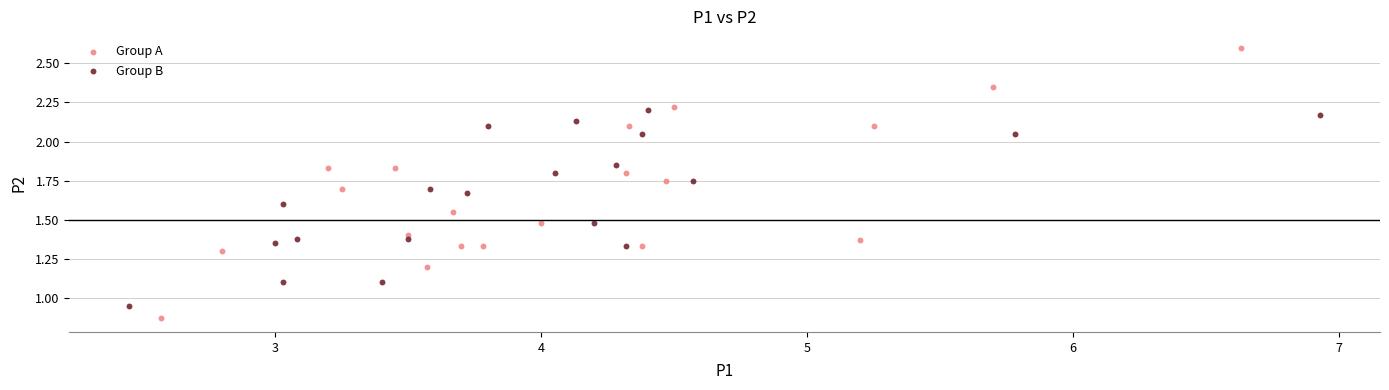

Which series reaches the minimum Y coordinate?

Group A